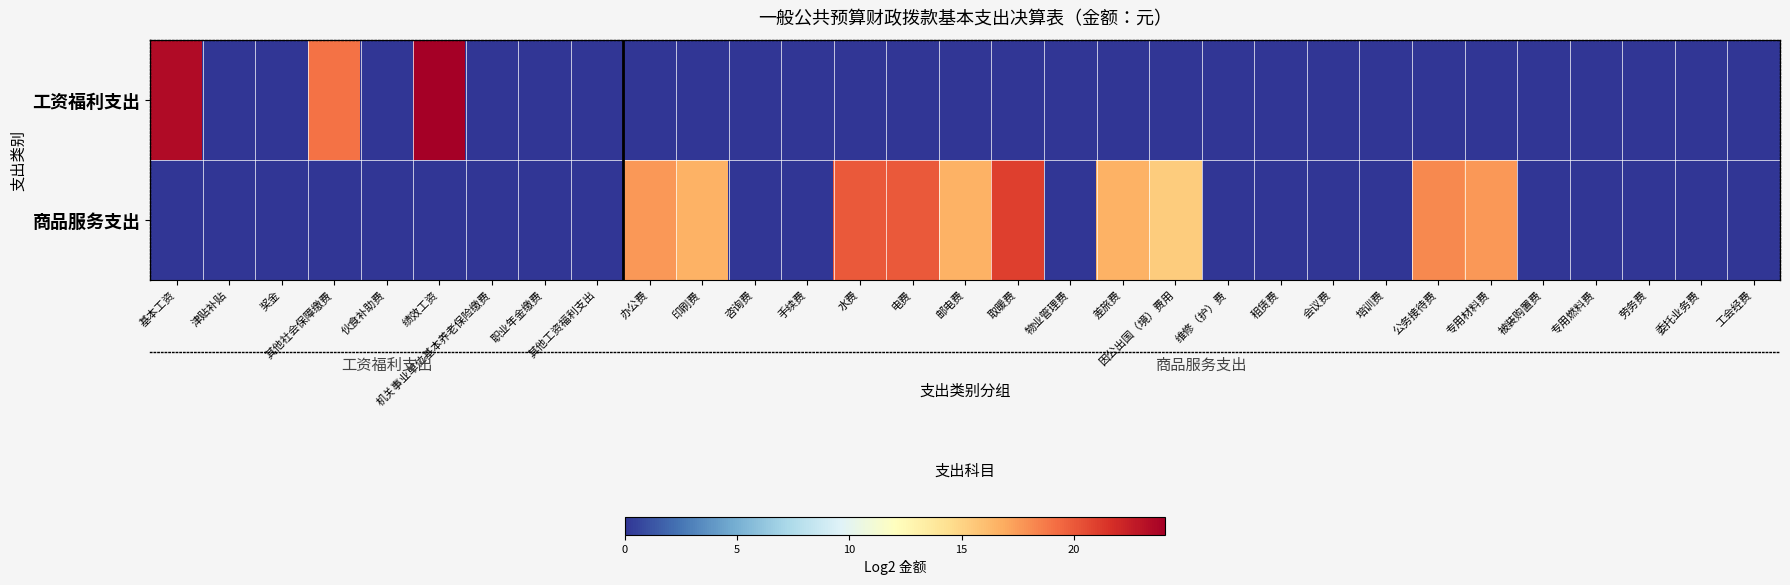

At 因公出国（境）费用, list the series in order from smallest to largest.

工资福利支出, 商品服务支出